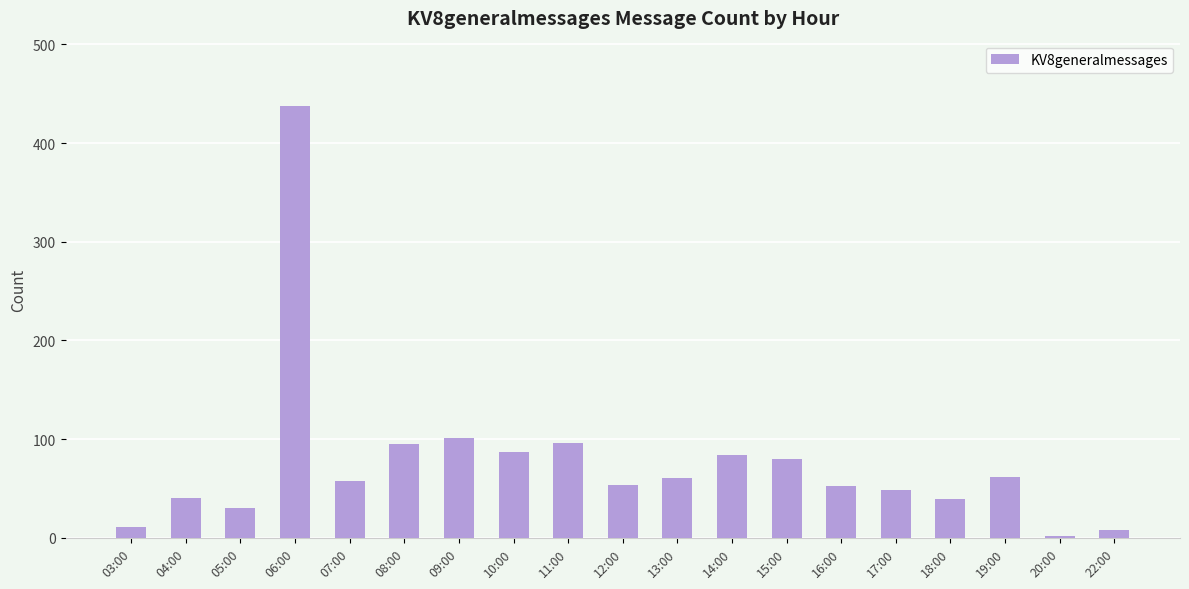

How many data points does each series have?

19